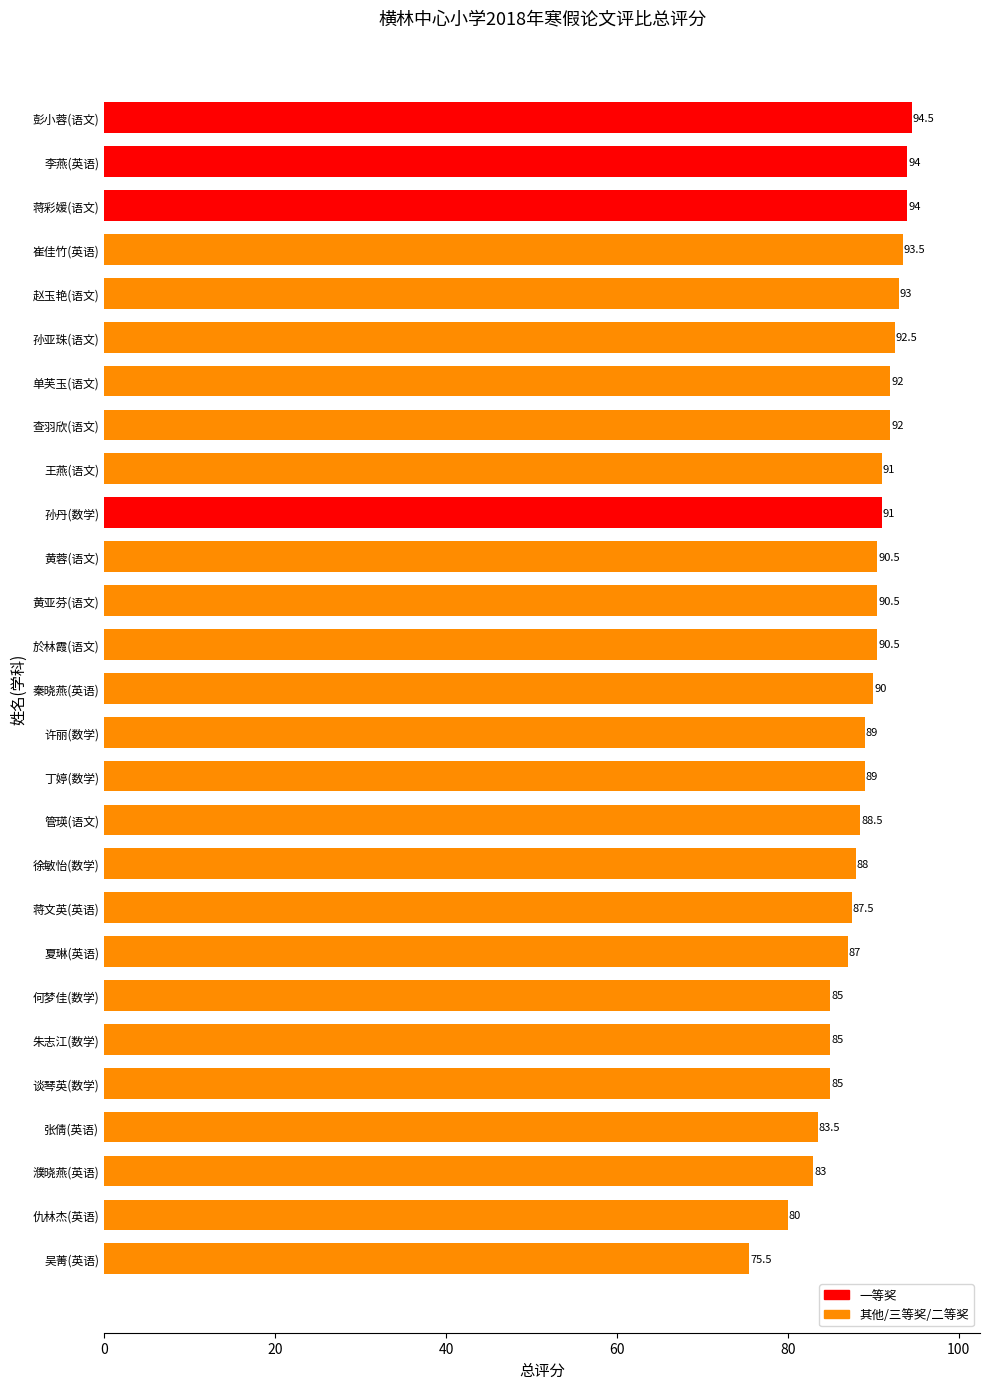

Reading top to bottom, extract all data points from this chart.

彭小蓉(语文)=94.5	李燕(英语)=94.0	蒋彩媛(语文)=94.0	崔佳竹(英语)=93.5	赵玉艳(语文)=93.0	孙亚珠(语文)=92.5	单芙玉(语文)=92.0	查羽欣(语文)=92.0	王燕(语文)=91.0	孙丹(数学)=91.0	黄蓉(语文)=90.5	黄亚芬(语文)=90.5	於林霞(语文)=90.5	秦晓燕(英语)=90.0	许丽(数学)=89.0	丁婷(数学)=89.0	管瑛(语文)=88.5	徐敏怡(数学)=88.0	蒋文英(英语)=87.5	夏琳(英语)=87.0	何梦佳(数学)=85.0	朱志江(数学)=85.0	谈琴英(数学)=85.0	张倩(英语)=83.5	濮晓燕(英语)=83.0	仇林杰(英语)=80.0	吴菁(英语)=75.5